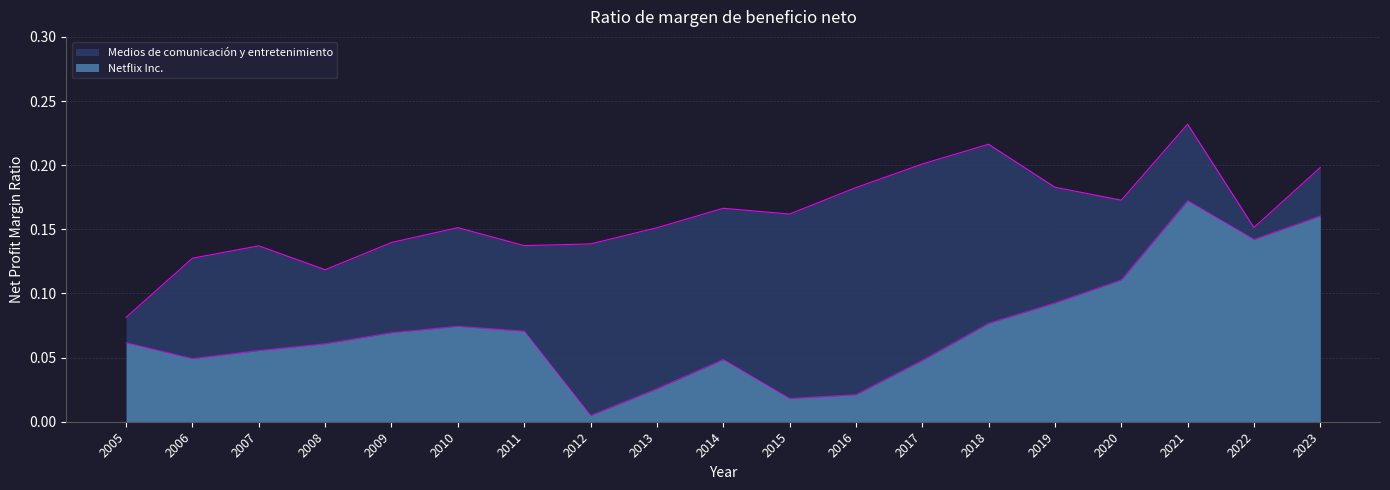

How many interior local peaks does the Medios de comunicación y entretenimiento series have?

5